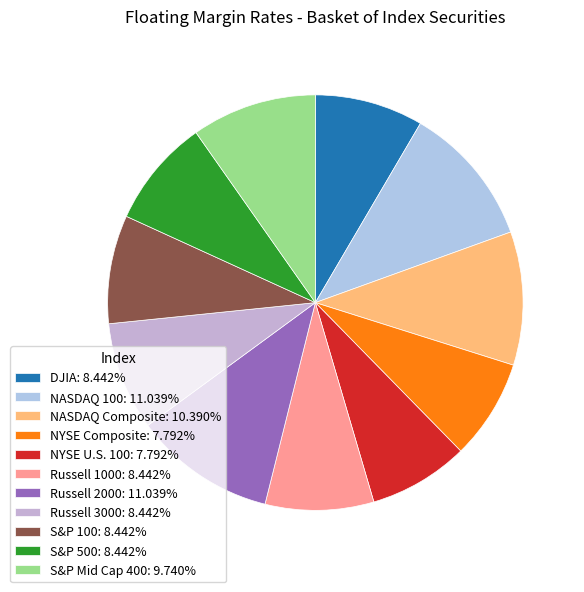

What is the smallest slice in the pie chart?

NYSE Composite